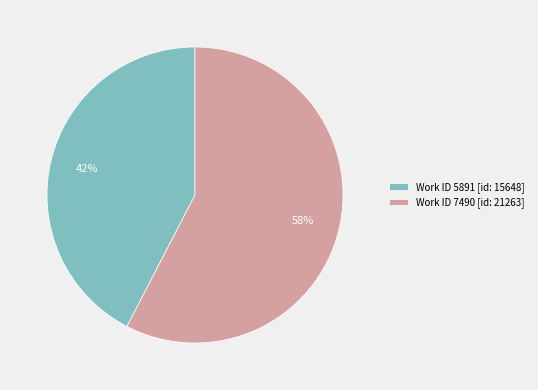

How many segments does this pie chart have?

2